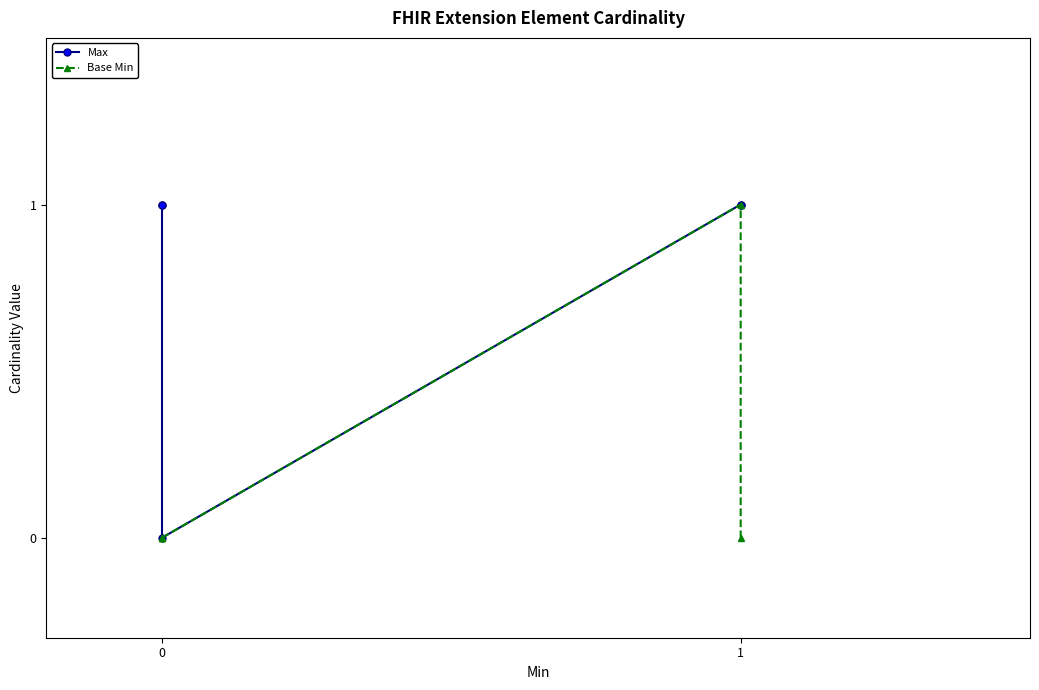

Count the number of data series in this chart.

2